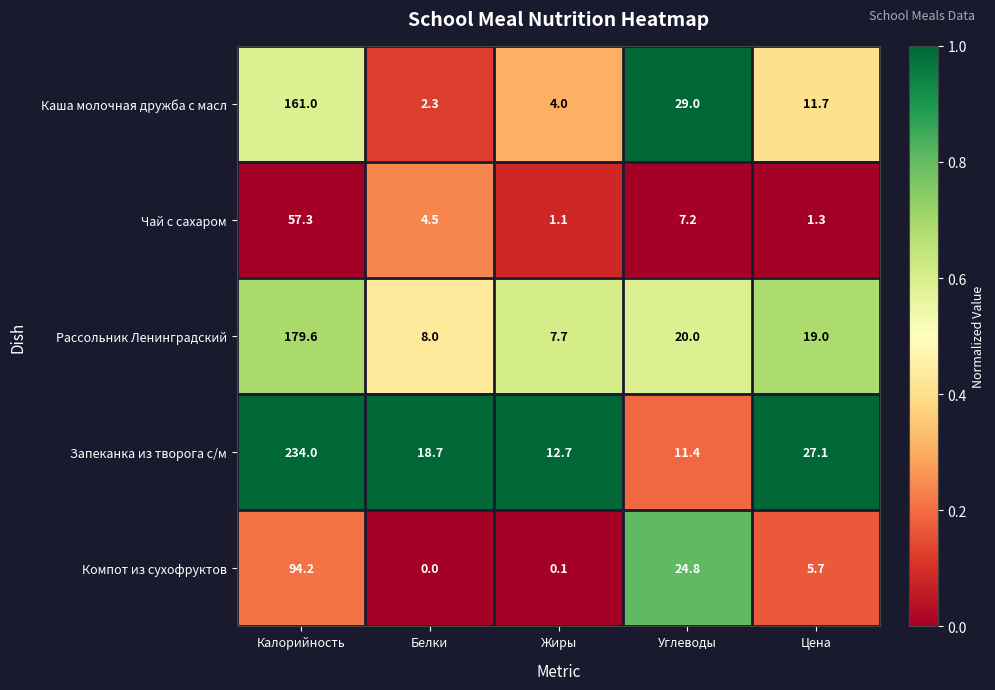

What is the approximate value of Запеканка из творога с/м at Белки?

18.7